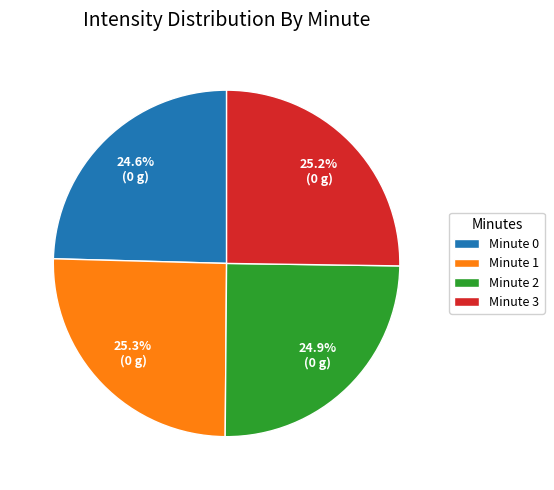

What is the total percentage of Minute 1 and Minute 2?

50.2%